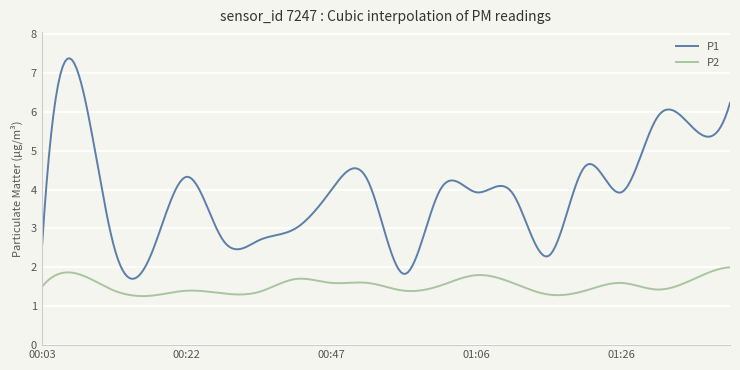

What is the difference between the maximum and minimum values in the P2 series?

0.7